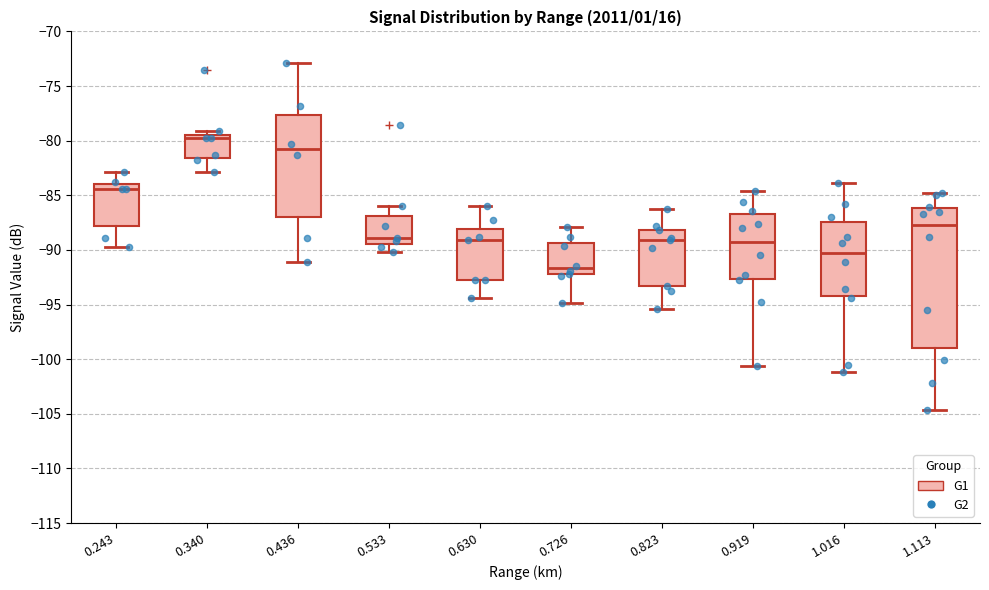

Reading left to right, transcribe this box plot: for each box, give where its median line is, the range the box spans, and where its two whiskers end, as read against the y-axis. The values are not printed on the chart, so give them approximately, as read against the axis.

0.243: median -84.5, box -88.0 to -84.0, whiskers -89.5 to -83.0
0.340: median -80.0, box -81.5 to -79.5, whiskers -83.0 to -79.0
0.436: median -81.0, box -87.0 to -77.5, whiskers -91.0 to -73.0
0.533: median -89.0, box -89.5 to -87.0, whiskers -90.0 to -86.0
0.630: median -89.0, box -93.0 to -88.0, whiskers -94.5 to -86.0
0.726: median -91.5, box -92.0 to -89.5, whiskers -95.0 to -88.0
0.823: median -89.0, box -93.5 to -88.0, whiskers -95.5 to -86.5
0.919: median -89.0, box -92.5 to -86.5, whiskers -100.5 to -84.5
1.016: median -90.0, box -94.0 to -87.5, whiskers -101.0 to -84.0
1.113: median -87.5, box -99.0 to -86.0, whiskers -104.5 to -85.0